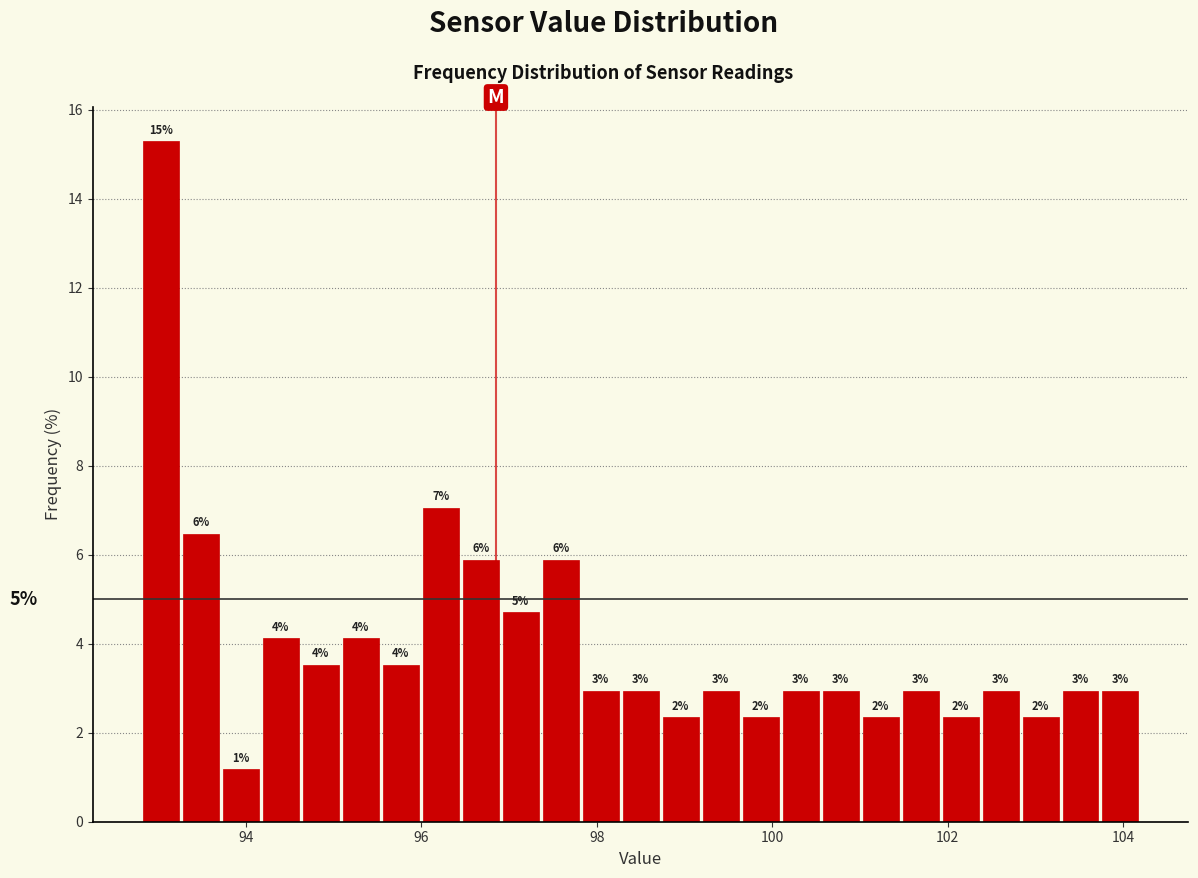

Read against the x-axis, roughly where is the centre of the tallest bar?

93.0